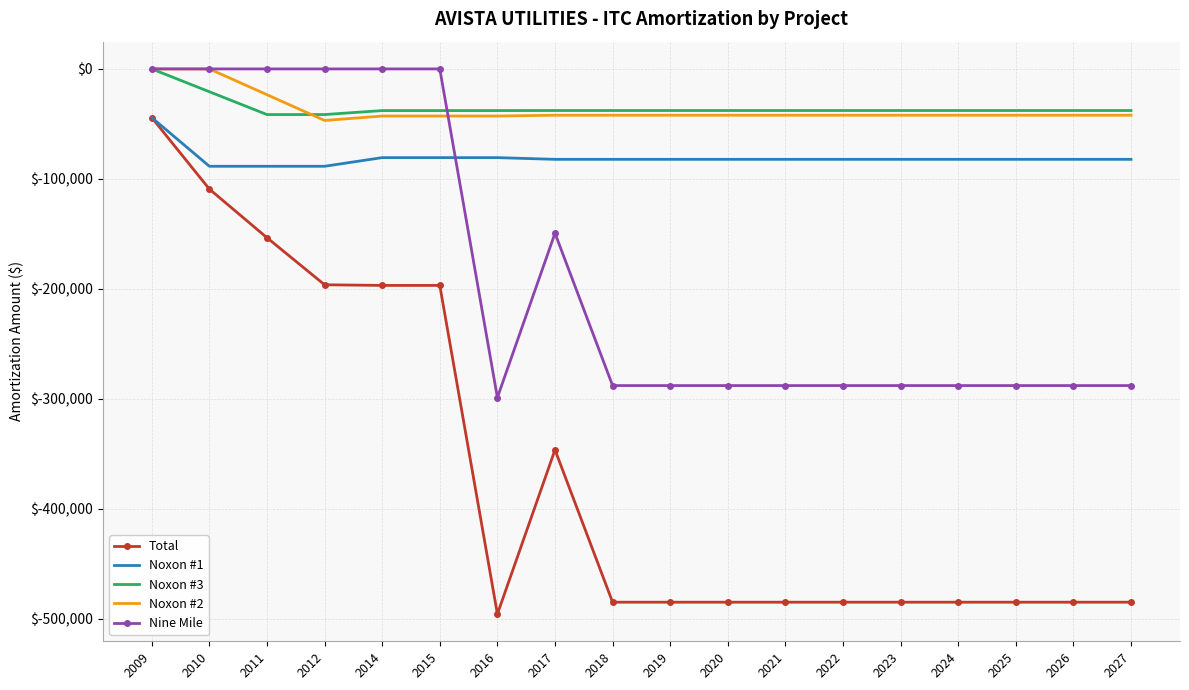

True or false: Noxon #3 and Noxon #1 cross at least once.

False